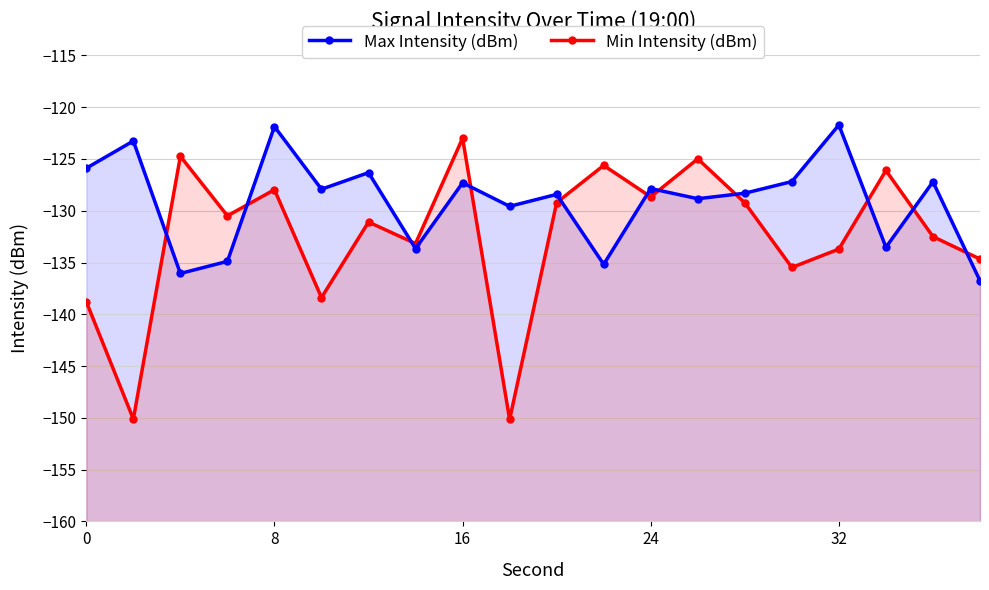

What is the sum of all Max Intensity (dBm) values?

-2581.7